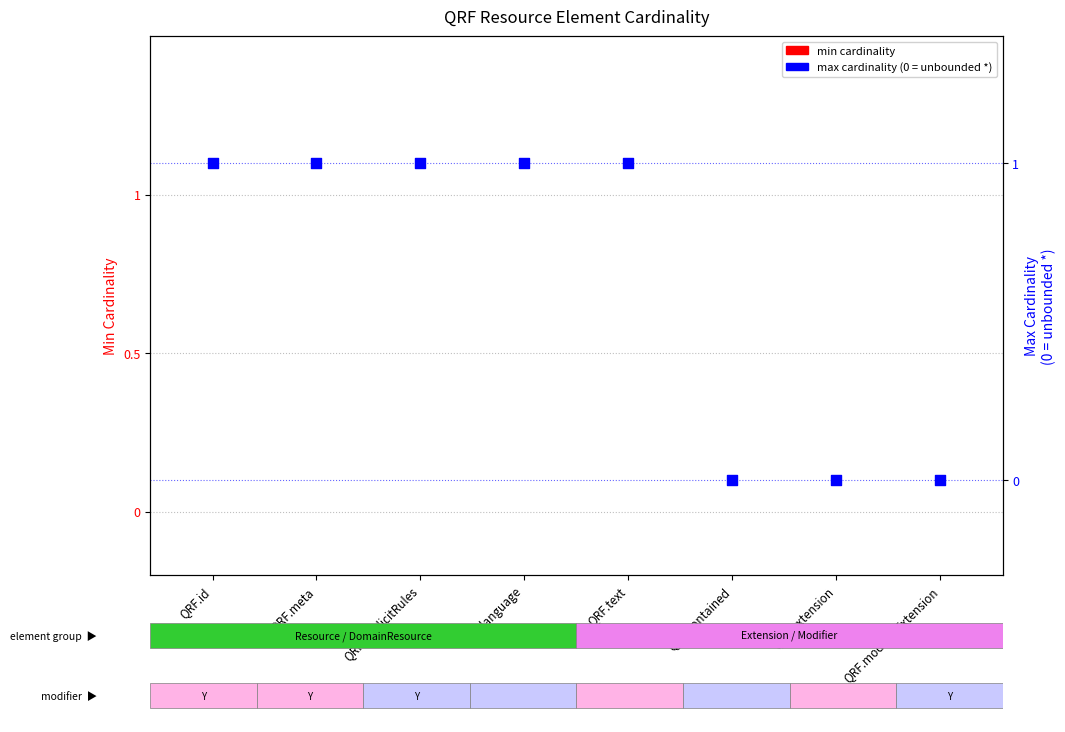

At which category is the sum across all series the highest?

QRF.id